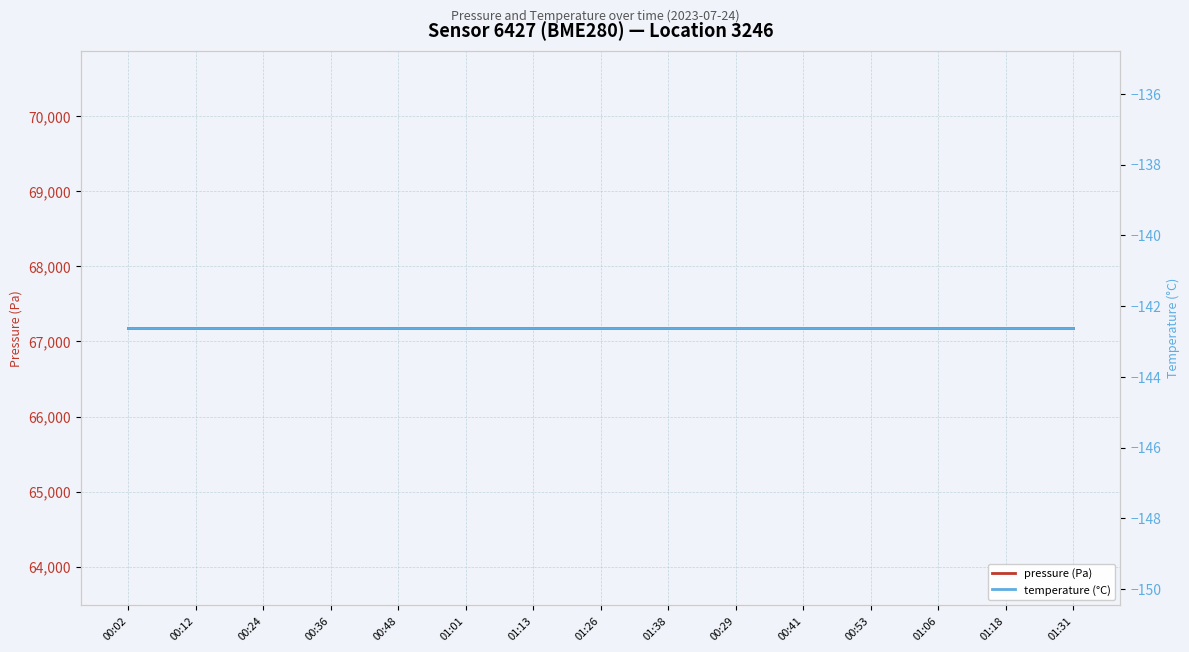

Which has a higher value, 00:12 or 01:18?

00:12